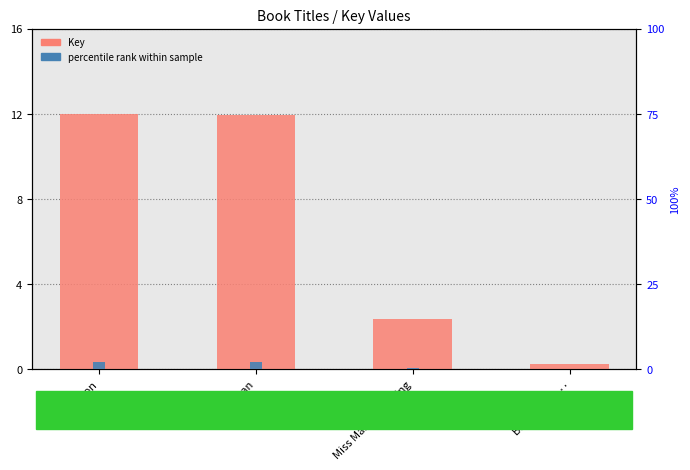

At which label does percentile rank reach its peak?

Gridiron